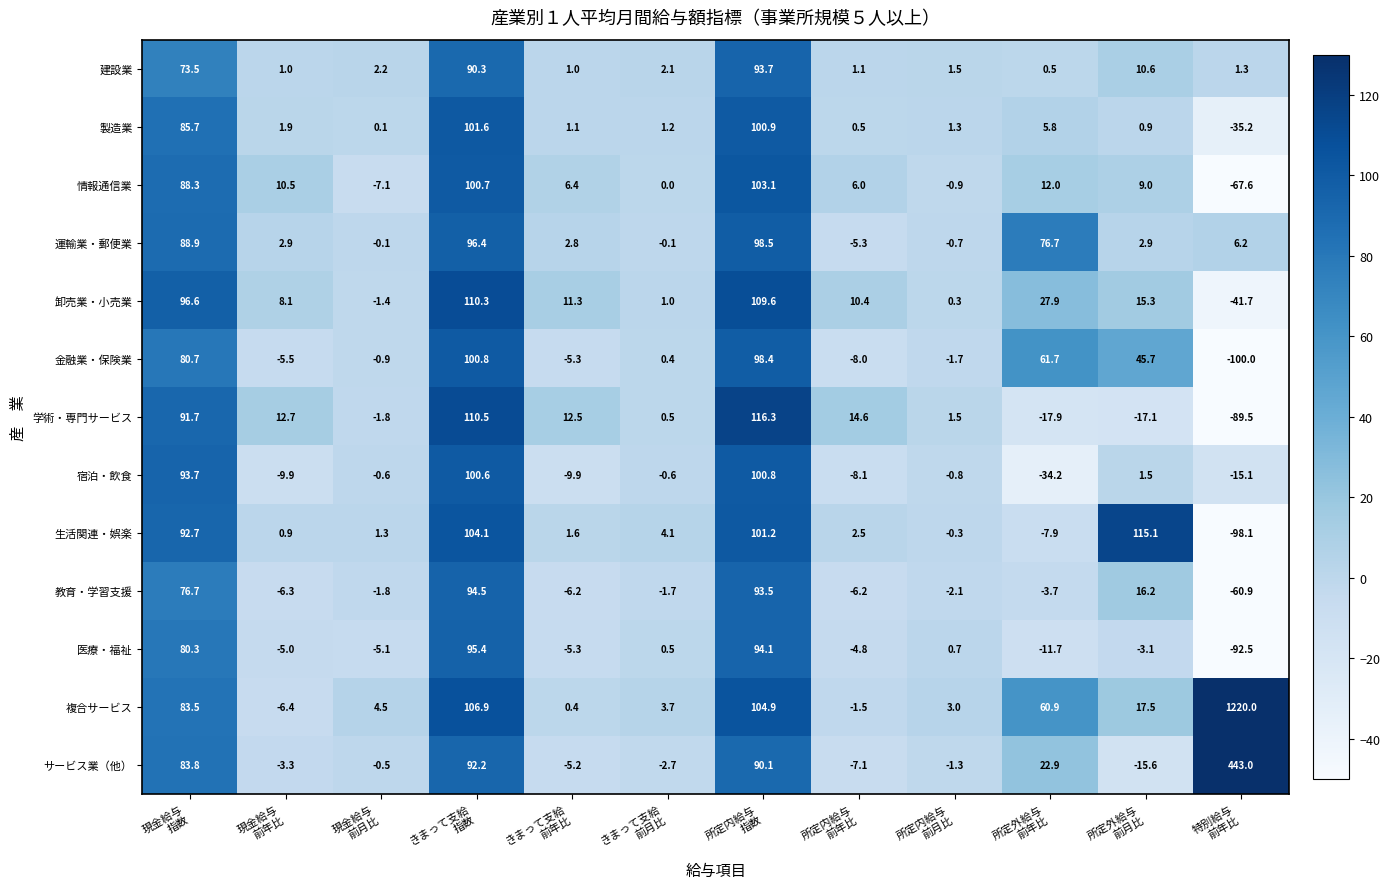

Which series has the widest spread of values?

複合サービス